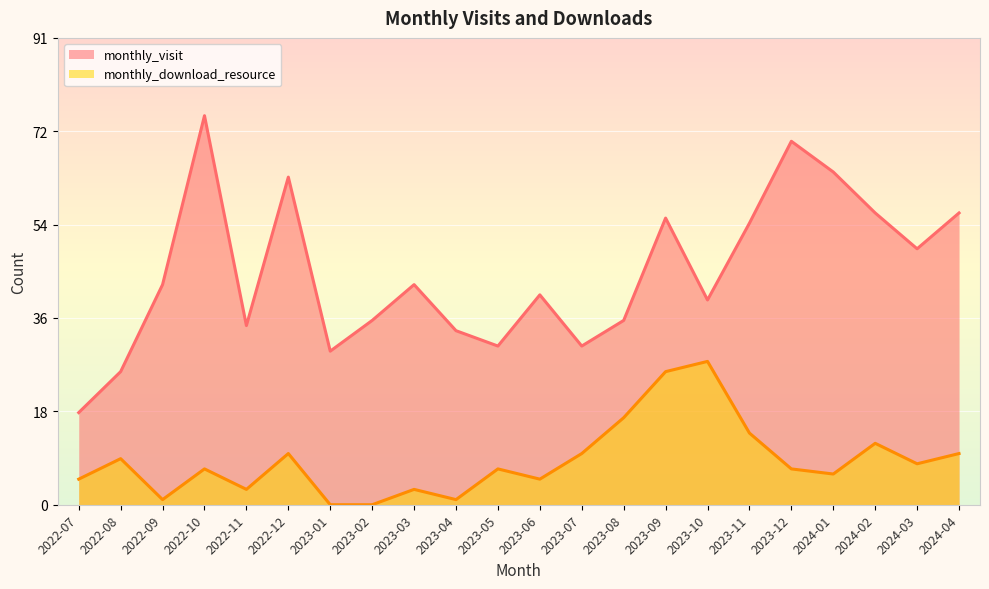

Rank the series by their maximum value, from lowest to highest.

monthly_download_resource, monthly_visit